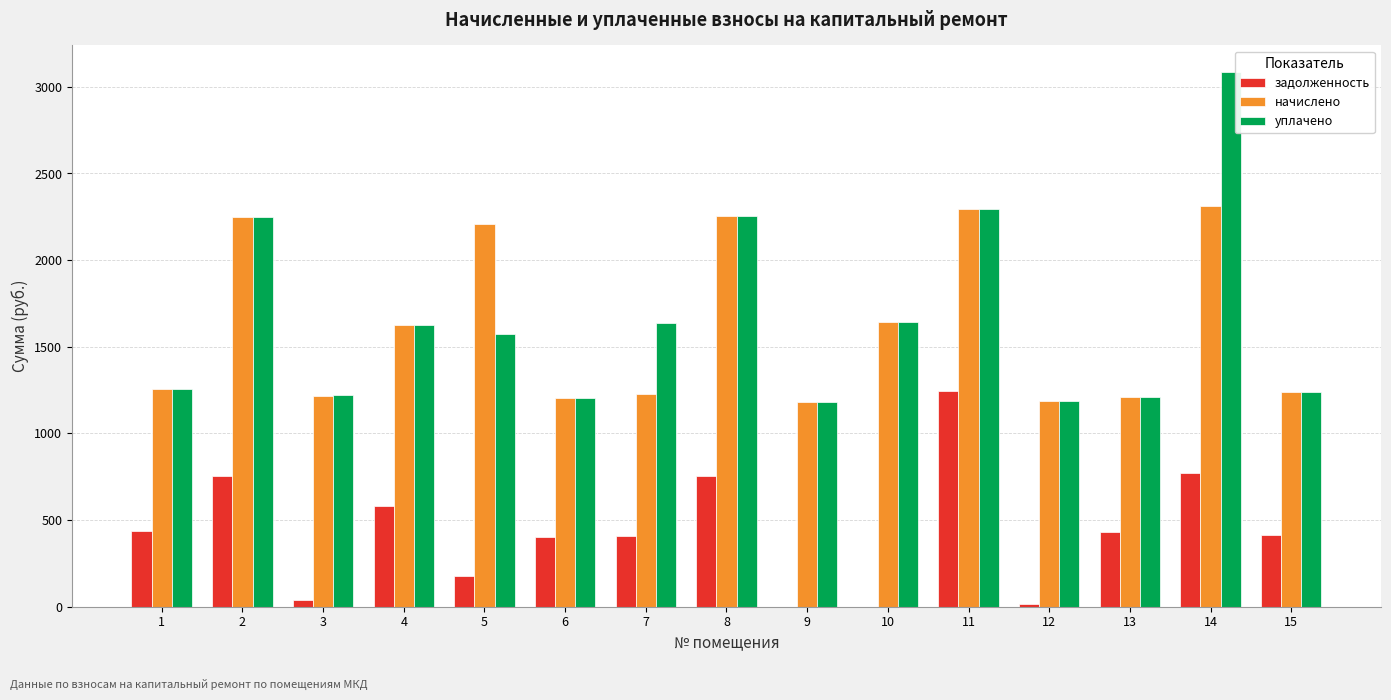

The value of задолженность at 6 is 234.1. True or false?

False